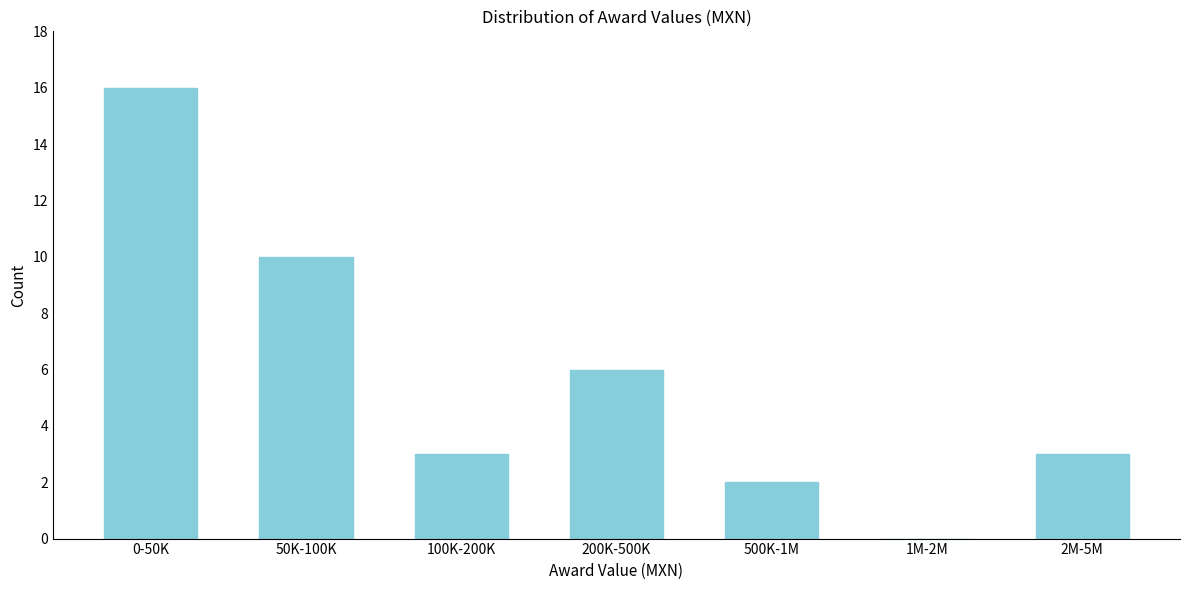

Reading right to left, list all the values displayed in this chart.

2M-5M=3	1M-2M=0	500K-1M=2	200K-500K=6	100K-200K=3	50K-100K=10	0-50K=16